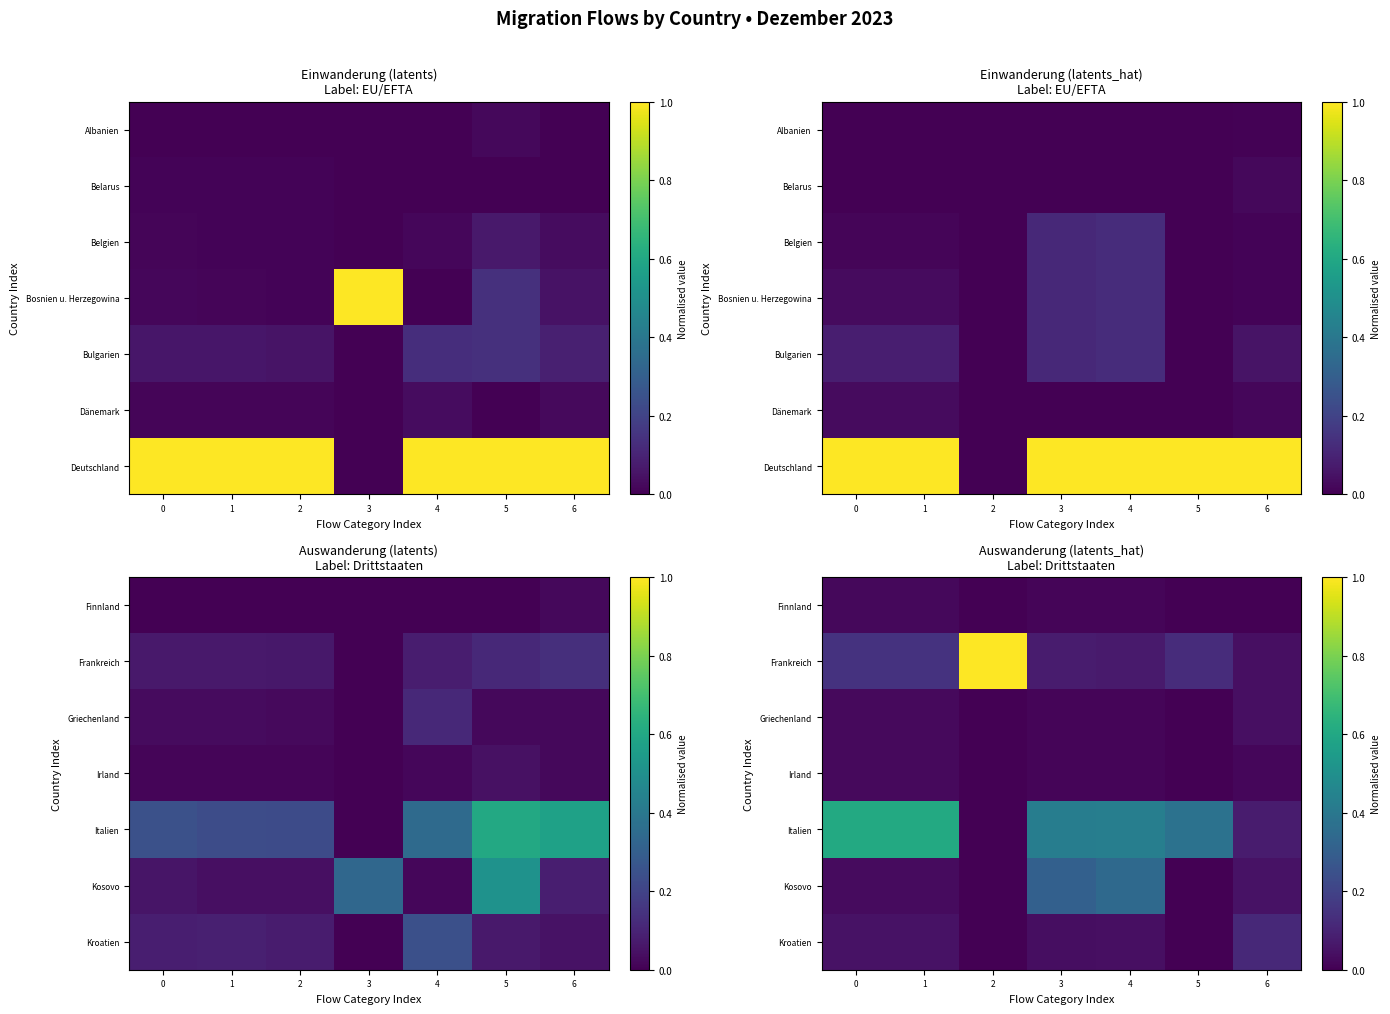

Is it true that Griechenland equals 0.0 at 1?

True